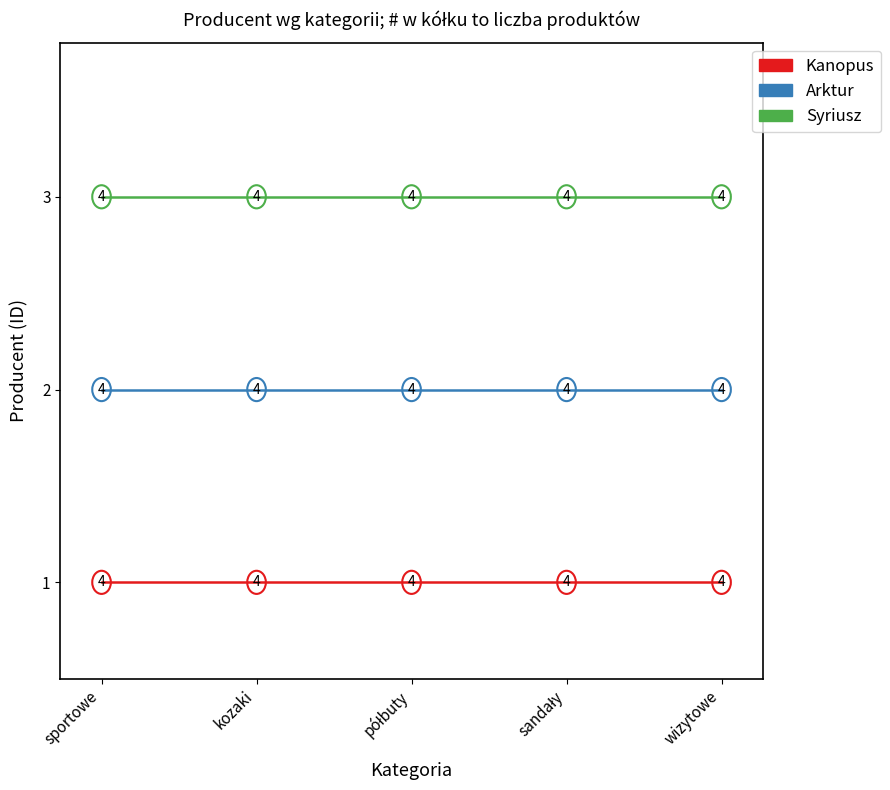

True or false: Syriusz has a value of 1 at wizytowe.

False